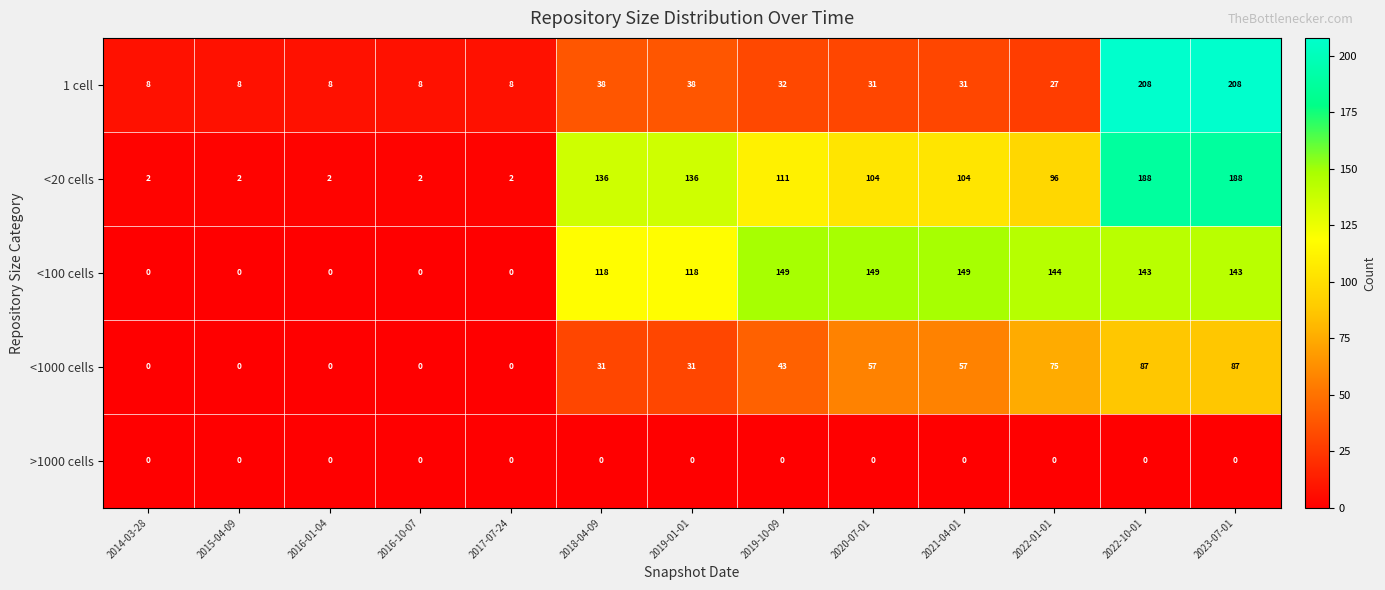

What is the maximum value shown in the chart?

208